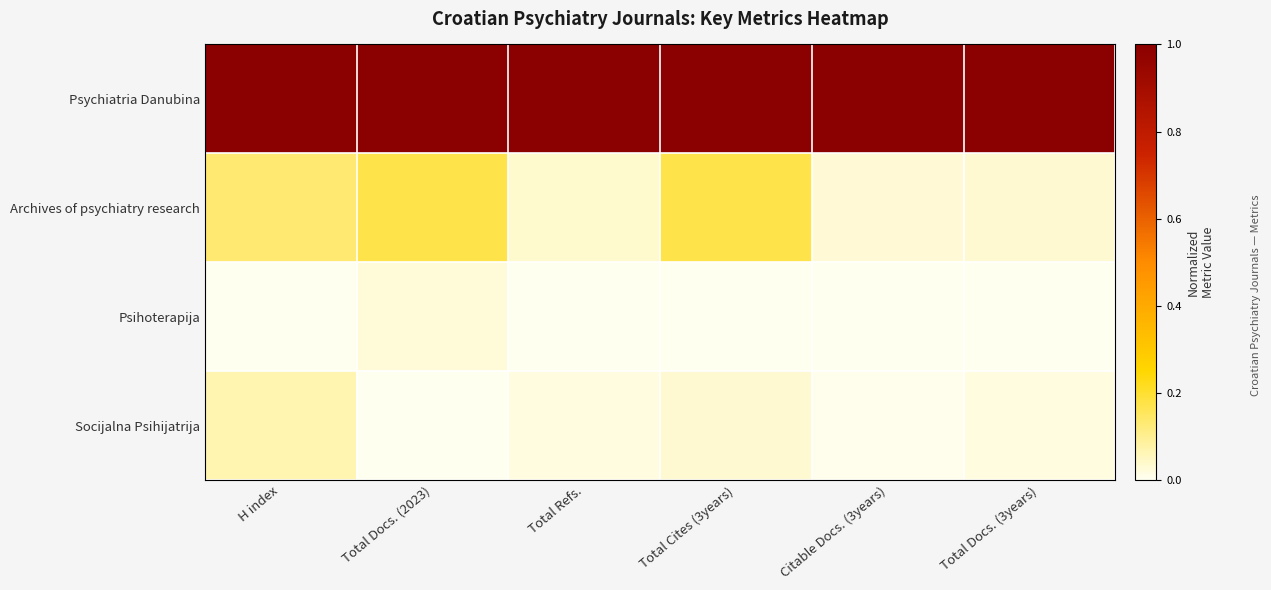

Reading left to right, list all the values displayed in this chart.

Psychiatria Danubina: H index=1.0	Total Docs. (2023)=1.0	Total Refs.=1.0	Total Cites (3years)=1.0	Citable Docs. (3years)=1.0	Total Docs. (3years)=1.0
Archives of psychiatry research: H index=0.1	Total Docs. (2023)=0.2	Total Refs.=0.0	Total Cites (3years)=0.2	Citable Docs. (3years)=0.0	Total Docs. (3years)=0.0
Psihoterapija: H index=0.0	Total Docs. (2023)=0.0	Total Refs.=0.0	Total Cites (3years)=0.0	Citable Docs. (3years)=0.0	Total Docs. (3years)=0.0
Socijalna Psihijatrija: H index=0.1	Total Docs. (2023)=0.0	Total Refs.=0.0	Total Cites (3years)=0.0	Citable Docs. (3years)=0.0	Total Docs. (3years)=0.0